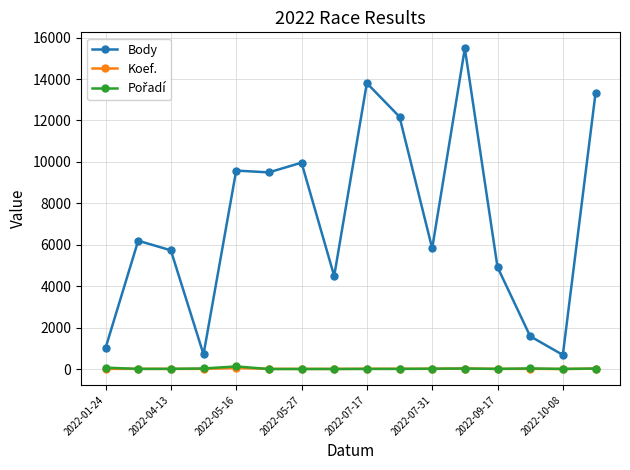

What is the maximum value for Koef.?

50